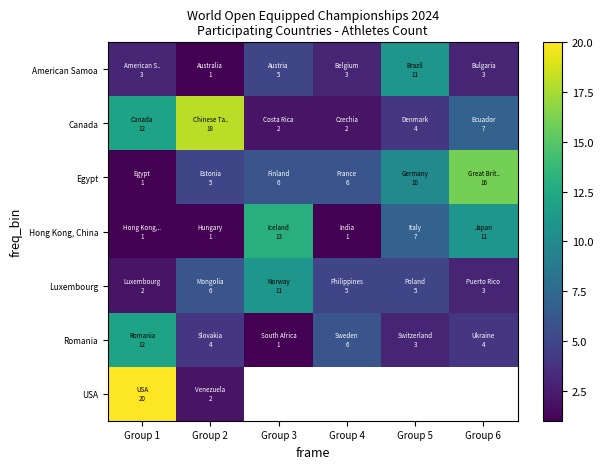

Is the value of Canada at Group 4 greater than the value of Egypt at Group 4?

No